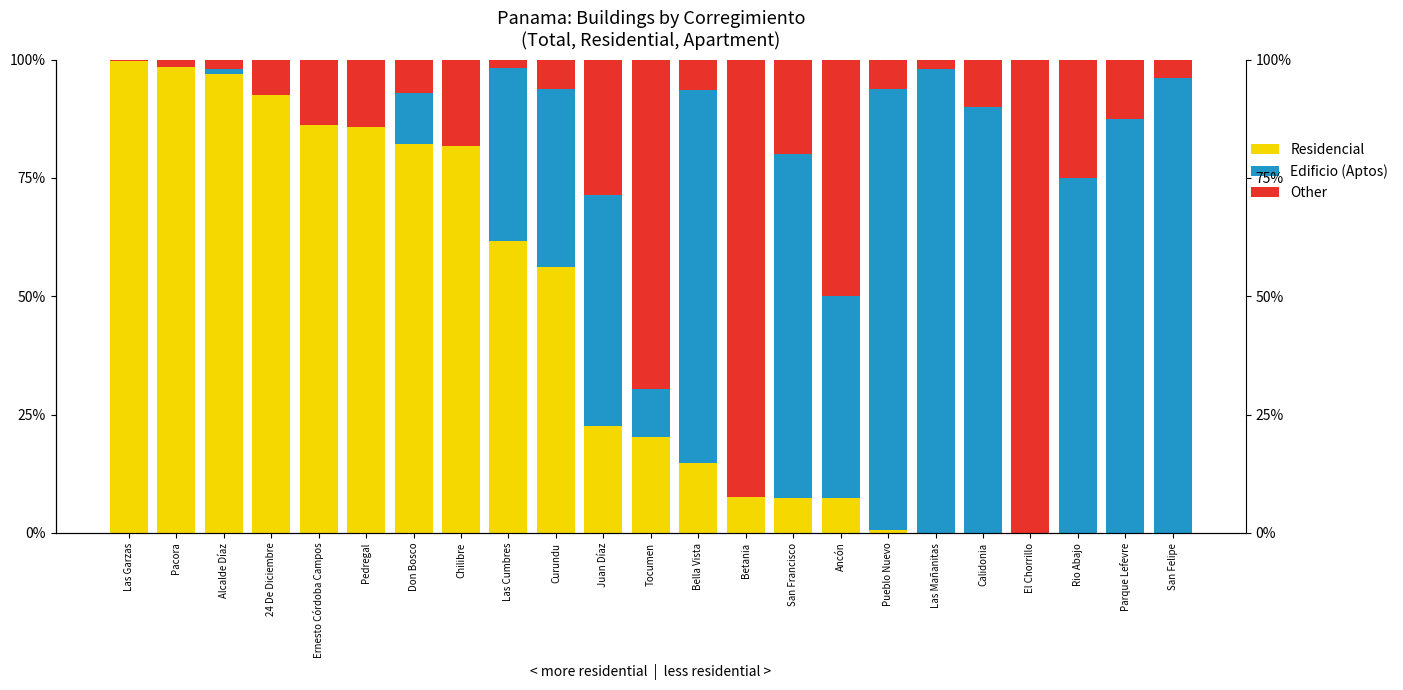

What are all the series names shown in the legend?

Residencial, Edificio (Aptos), Other